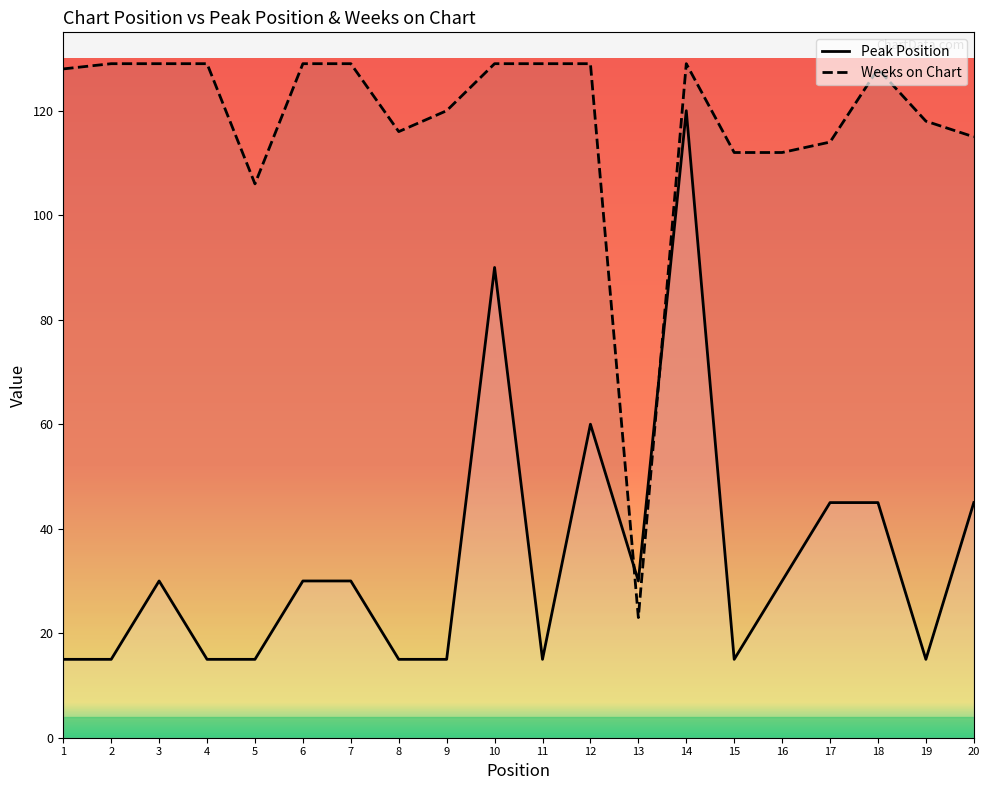

What is the value of the Weeks on Chart point at the 5th from the left?

106